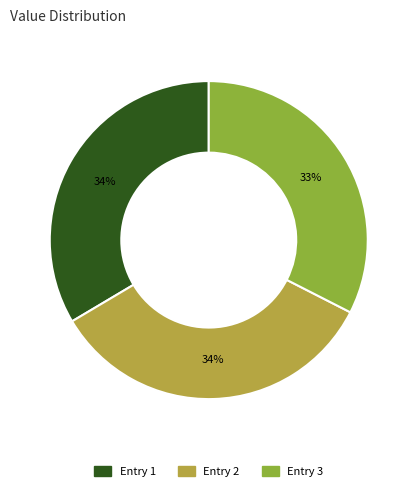

How many slices are in this pie chart?

3